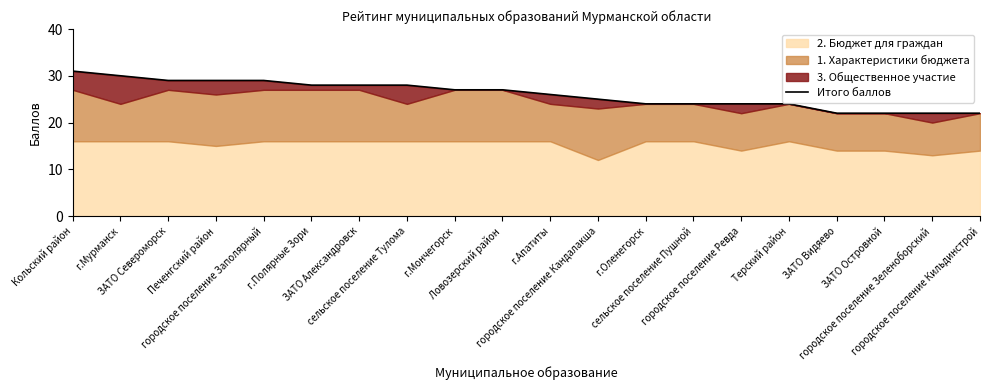

Does the chart have visible grid lines?

No